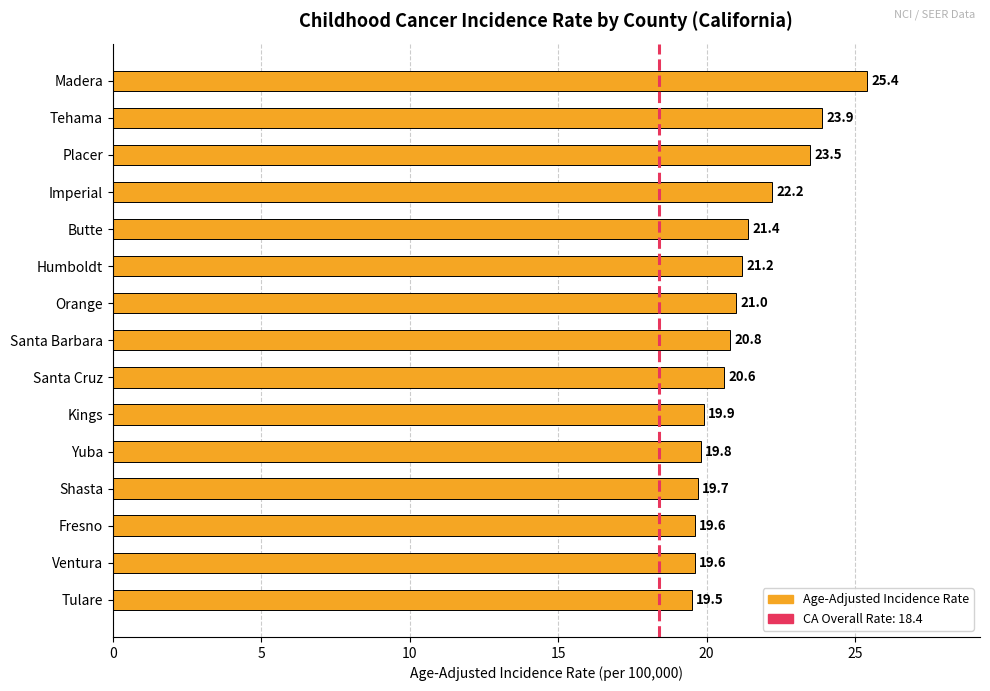

How many bars are there in total?

15